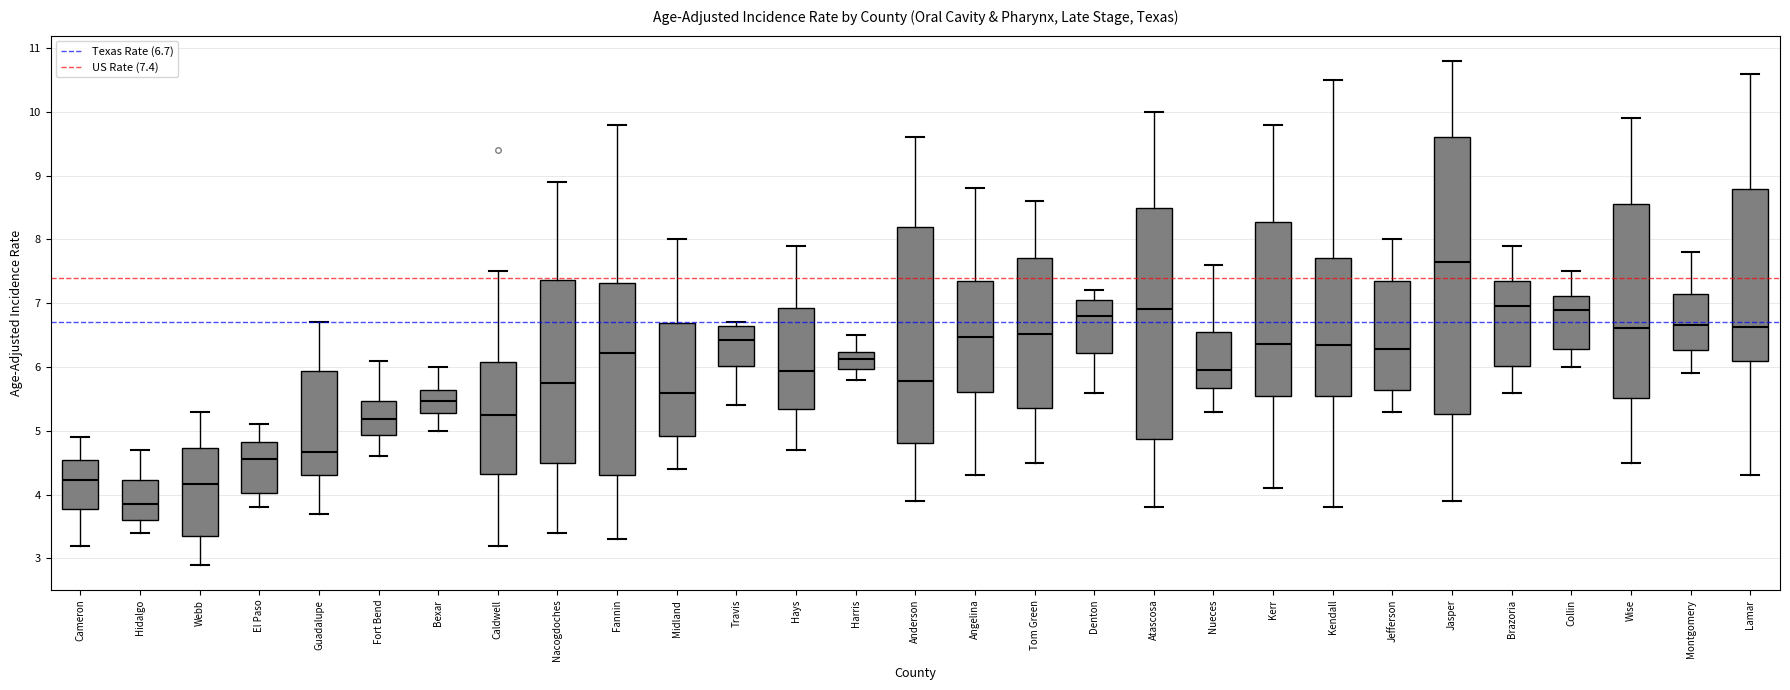

Which box is the tallest, from its lower edge to its upper edge?

Jasper